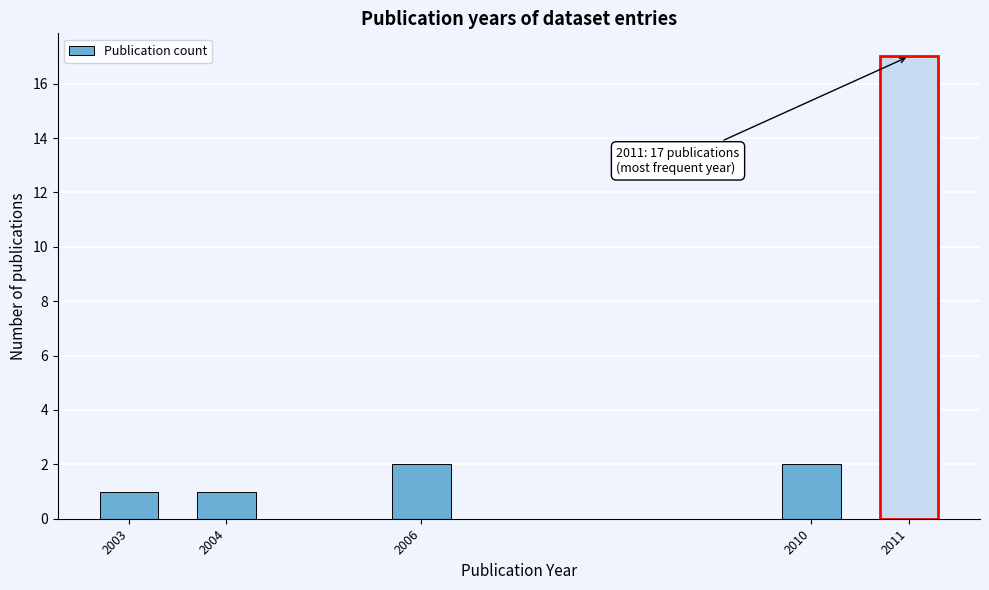

Reading left to right, what are all the values shown in this chart?

1	1	2	2	17